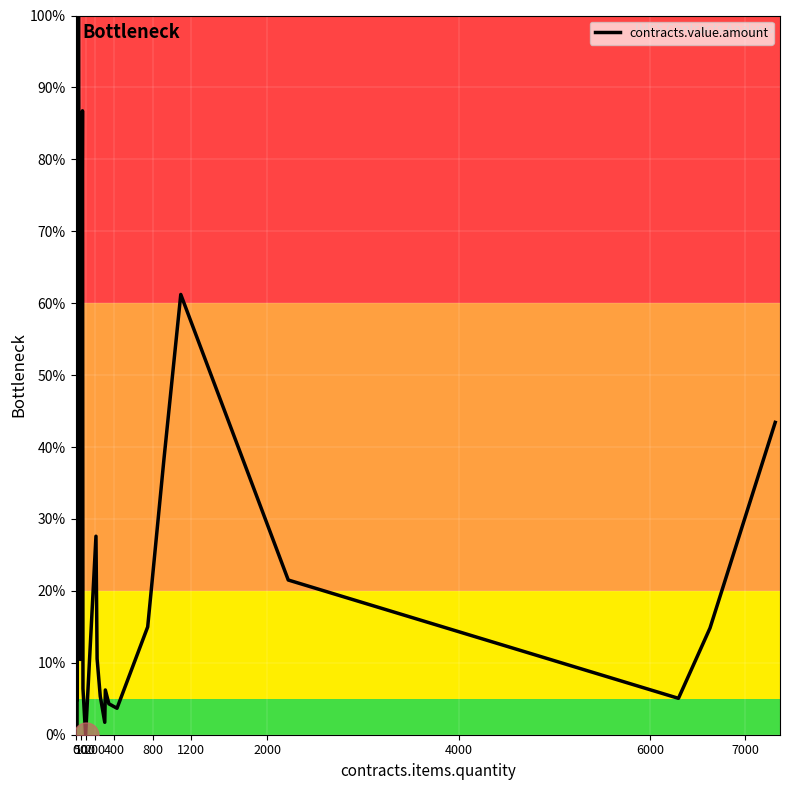

True or false: the data has more than 0 interior local peaks.

True